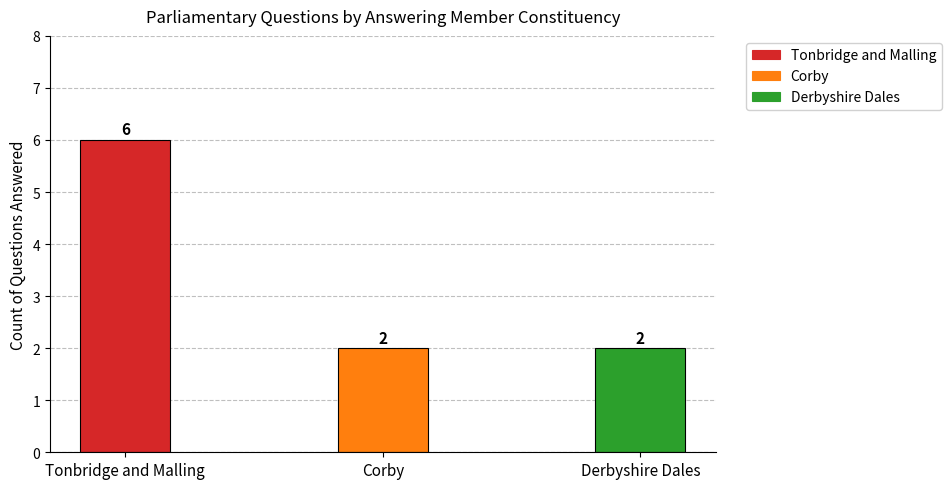

The value at Derbyshire Dales is 2. True or false?

True